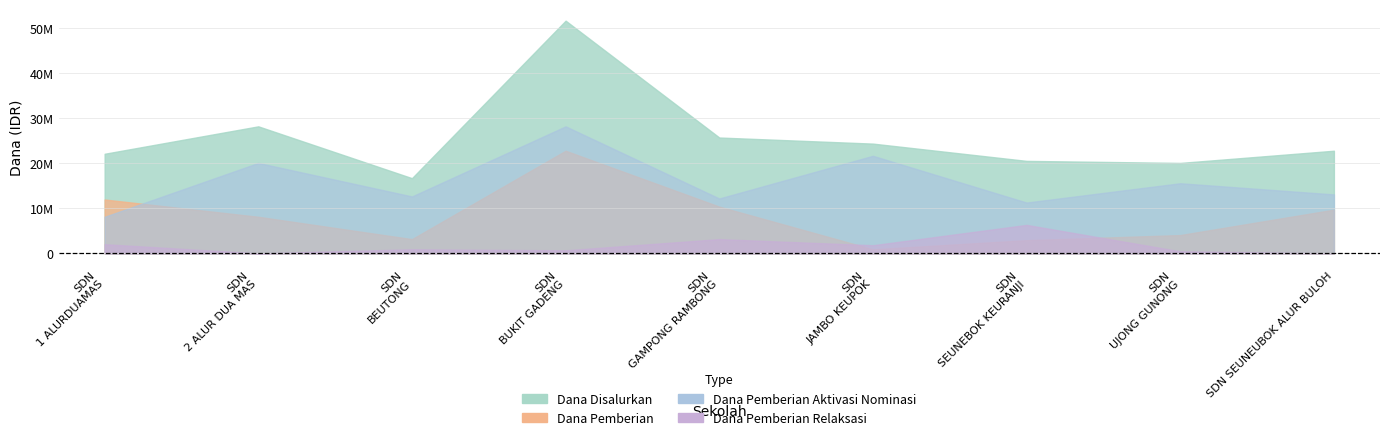

True or false: Dana Pemberian has a value of 4050000 at SDN
UJONG GUNONG.

True